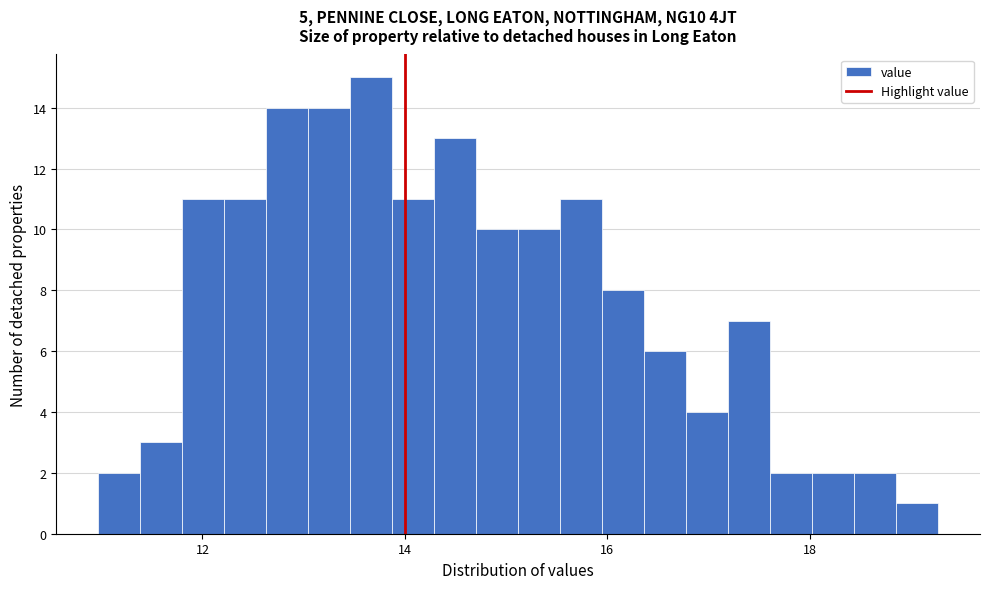

Around what value on the x-axis is the tallest bar? Give the approximate position of its centre, as read against the axis.

13.6